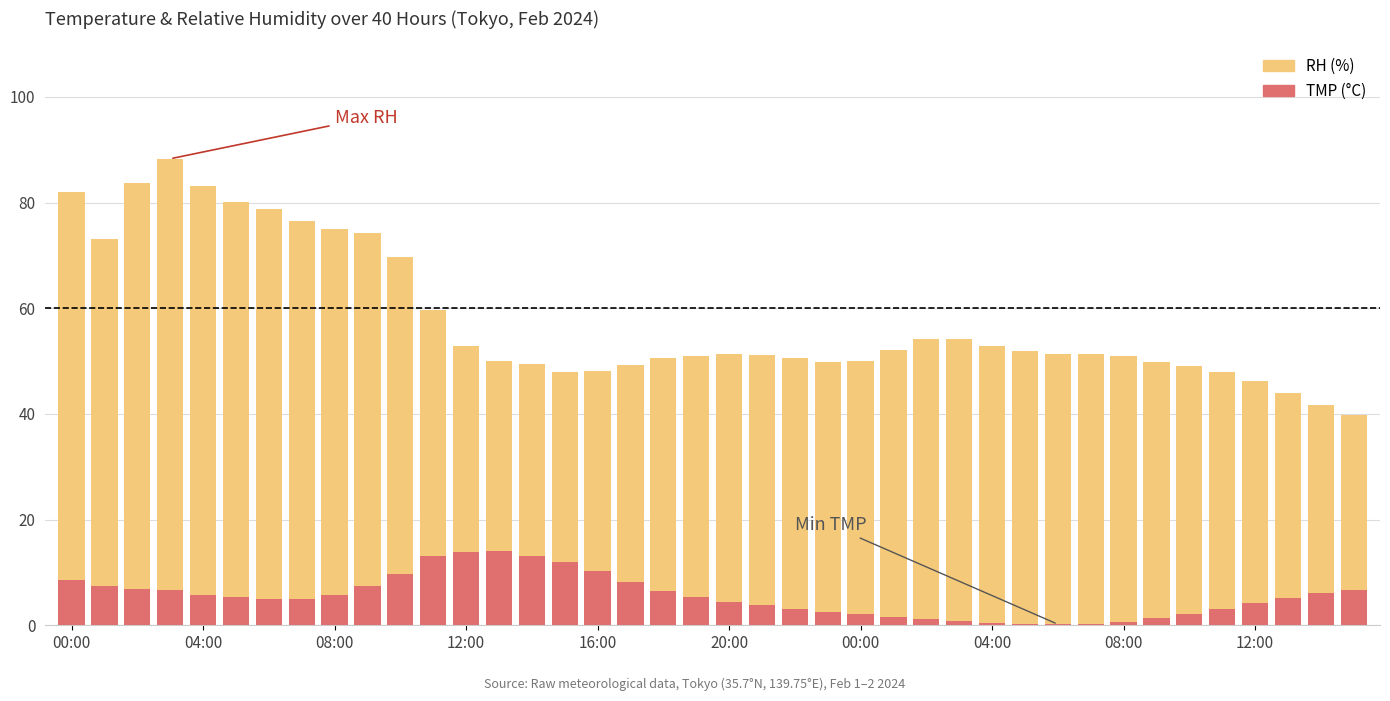

What value does the RH (%) series have at 15?

47.9